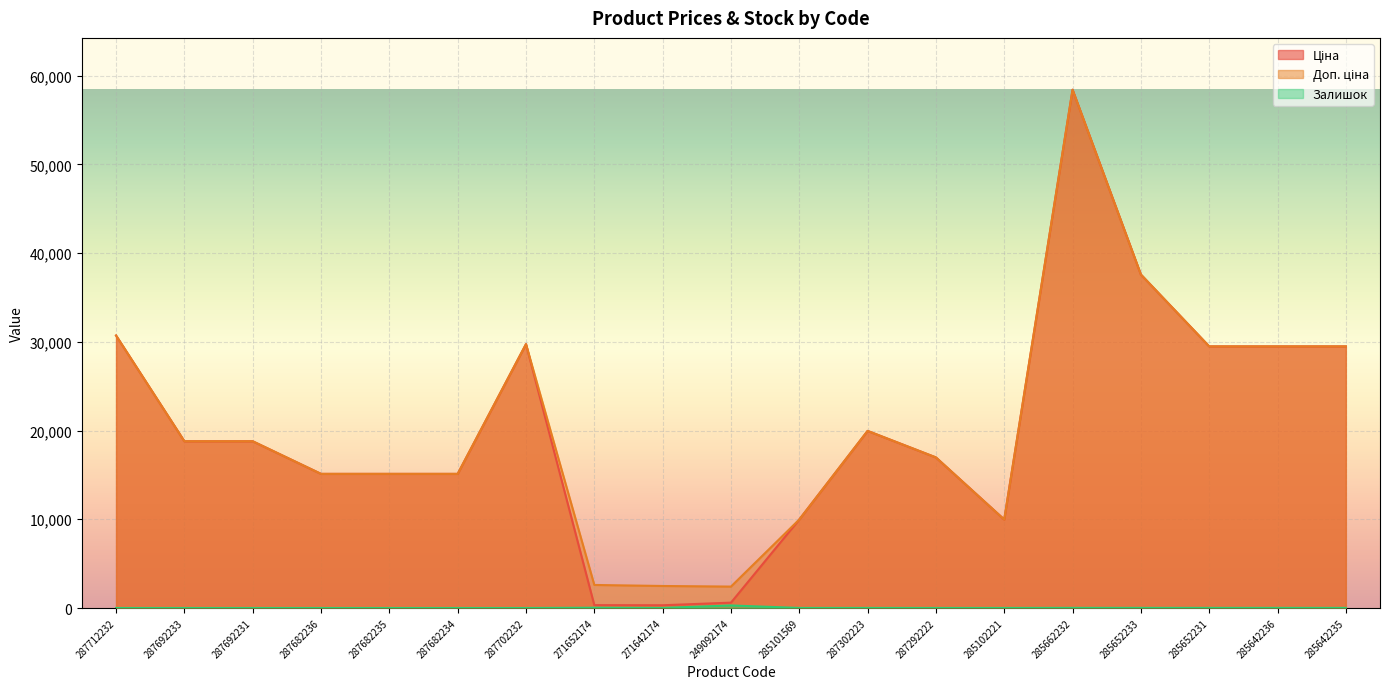

At which label is Залишок closest to 143?

271652174